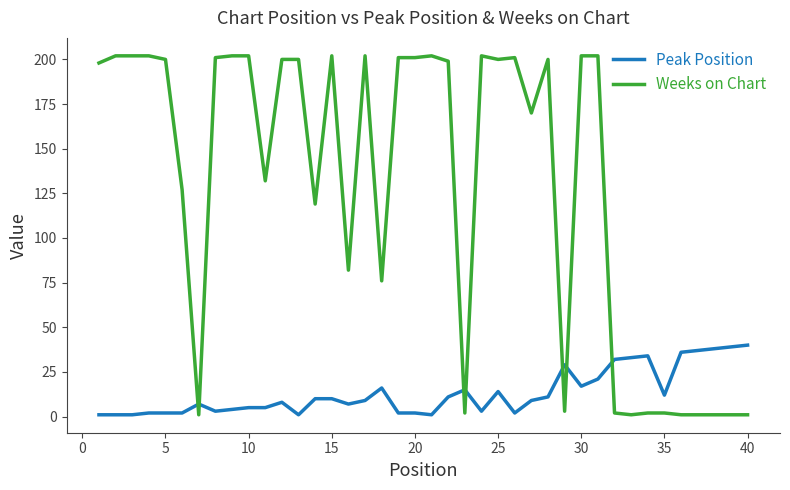

List the series in order of their peak value, lowest first.

Peak Position, Weeks on Chart